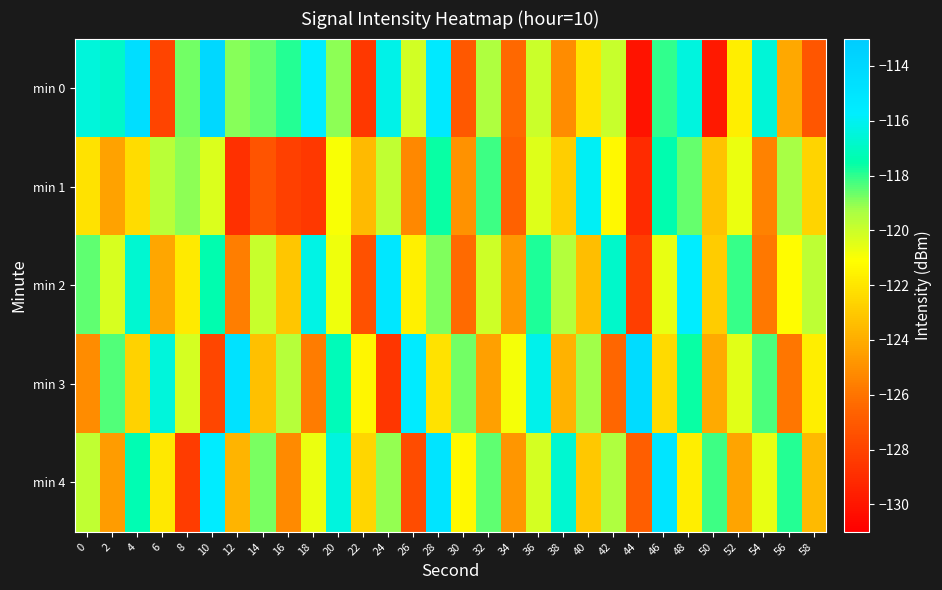

What is the difference between the highest and lowest values at 38?

8.4